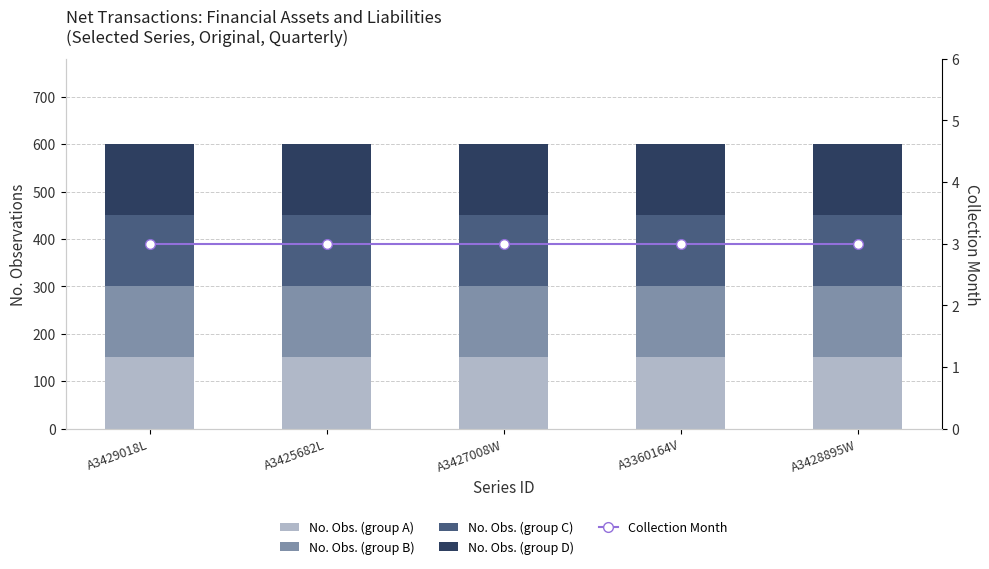

Is it true that No. Obs. (group C) equals 150 at A3429018L?

True